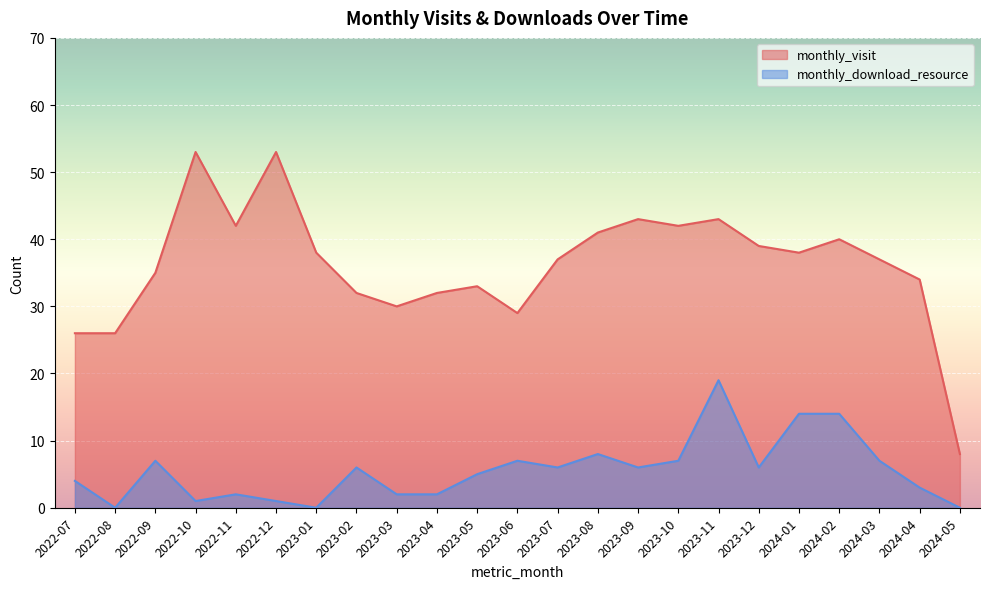

Reading left to right, list all the values displayed in this chart.

monthly_visit: 2022-07=26	2022-08=26	2022-09=35	2022-10=53	2022-11=42	2022-12=53	2023-01=38	2023-02=32	2023-03=30	2023-04=32	2023-05=33	2023-06=29	2023-07=37	2023-08=41	2023-09=43	2023-10=42	2023-11=43	2023-12=39	2024-01=38	2024-02=40	2024-03=37	2024-04=34	2024-05=8
monthly_download_resource: 2022-07=4	2022-08=0	2022-09=7	2022-10=1	2022-11=2	2022-12=1	2023-01=0	2023-02=6	2023-03=2	2023-04=2	2023-05=5	2023-06=7	2023-07=6	2023-08=8	2023-09=6	2023-10=7	2023-11=19	2023-12=6	2024-01=14	2024-02=14	2024-03=7	2024-04=3	2024-05=0